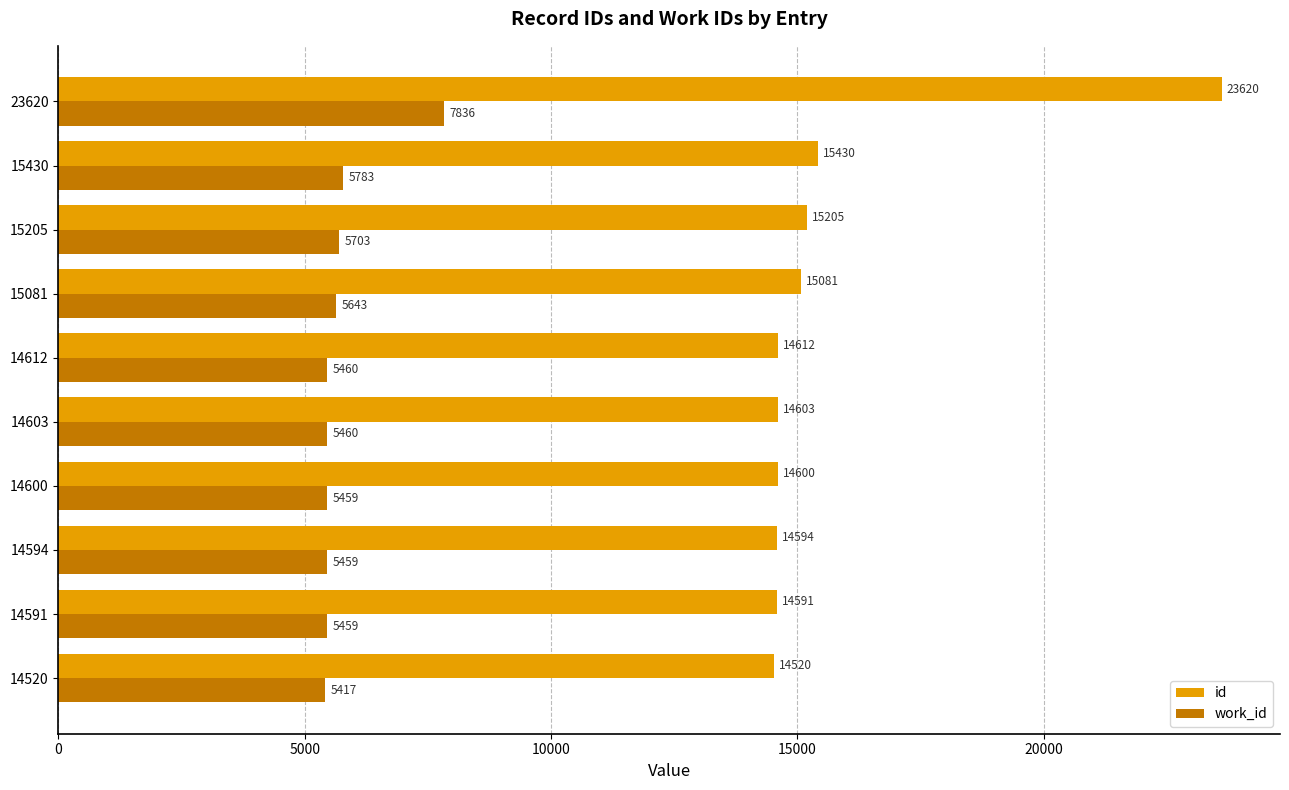

Read the work_id value at 14612, to the nearest 10.

5460